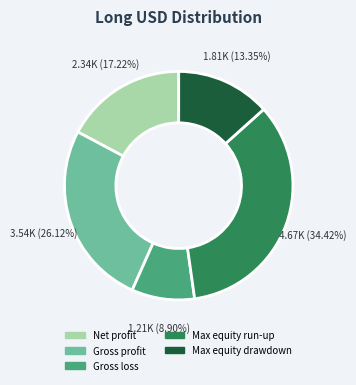

Which category has the biggest portion of the pie?

Max equity run-up